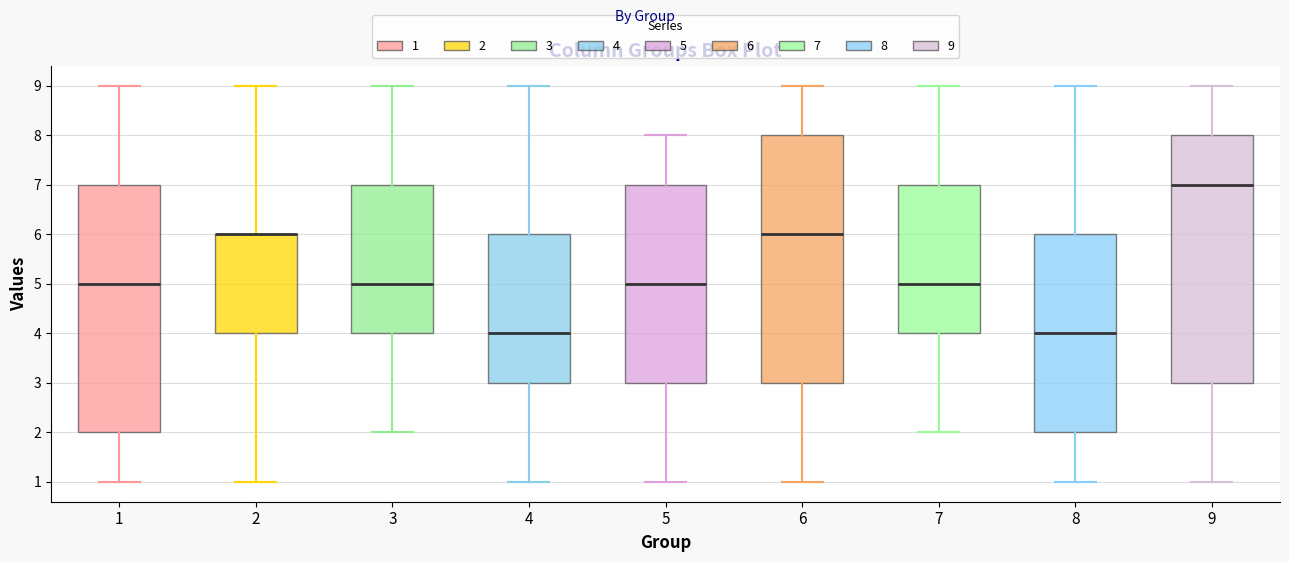

Reading left to right, read every box against the y-axis: the position of its median line, the range the box covers, and the ends of its whiskers. The values are not printed on the chart, so give them approximately, as read against the axis.

1: median 5, box 2 to 7, whiskers 1 to 9
2: median 6 (drawn on the box's upper edge), box 4 to 6, whiskers 1 to 9
3: median 5, box 4 to 7, whiskers 2 to 9
4: median 4, box 3 to 6, whiskers 1 to 9
5: median 5, box 3 to 7, whiskers 1 to 8
6: median 6, box 3 to 8, whiskers 1 to 9
7: median 5, box 4 to 7, whiskers 2 to 9
8: median 4, box 2 to 6, whiskers 1 to 9
9: median 7, box 3 to 8, whiskers 1 to 9